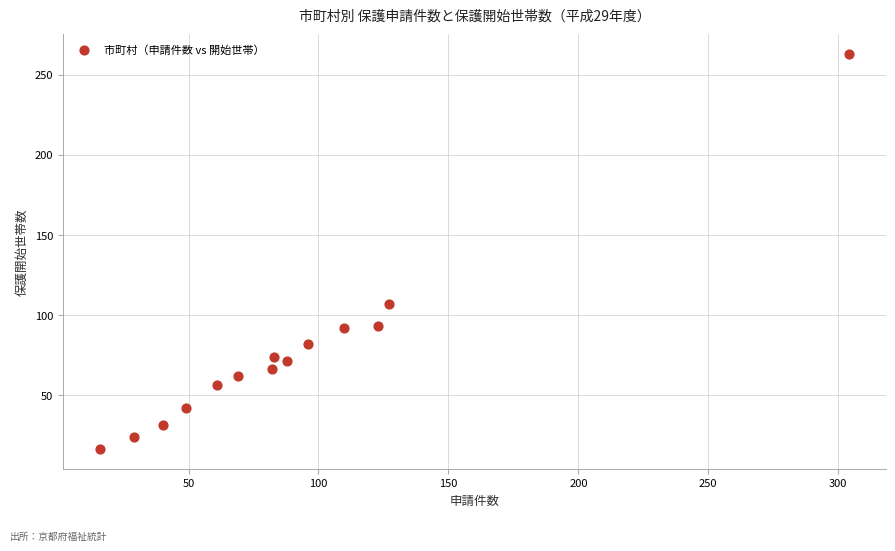

What Y value in the scatter plot is closest to 139?

107